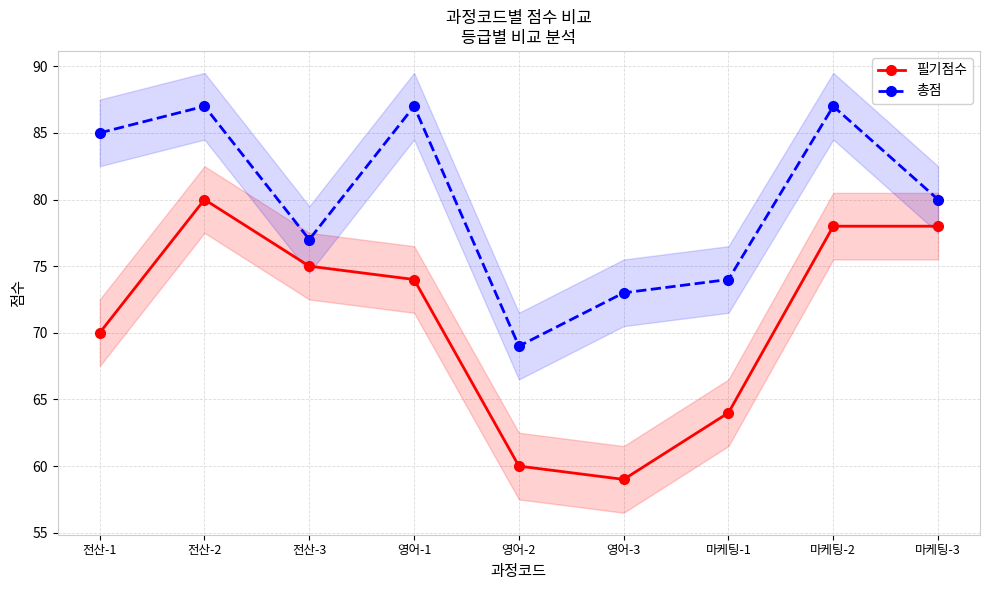

What are all the series names shown in the legend?

필기점수, 총점